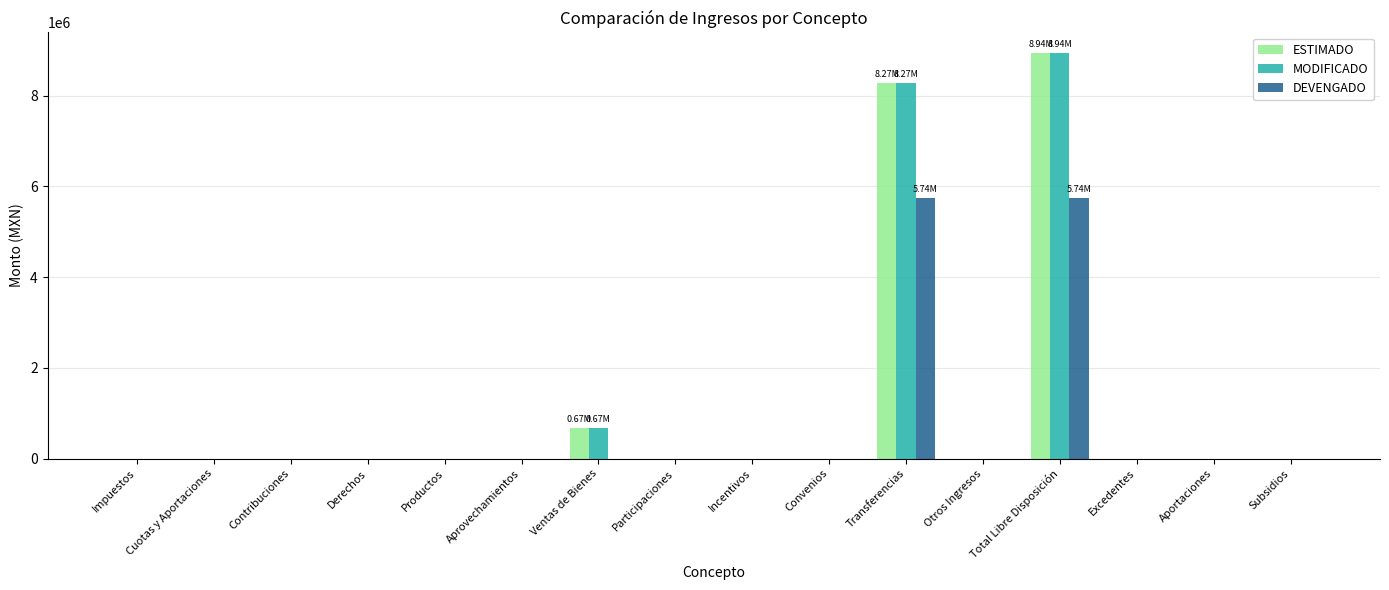

At which category is the sum across all series the highest?

Total Libre Disposición